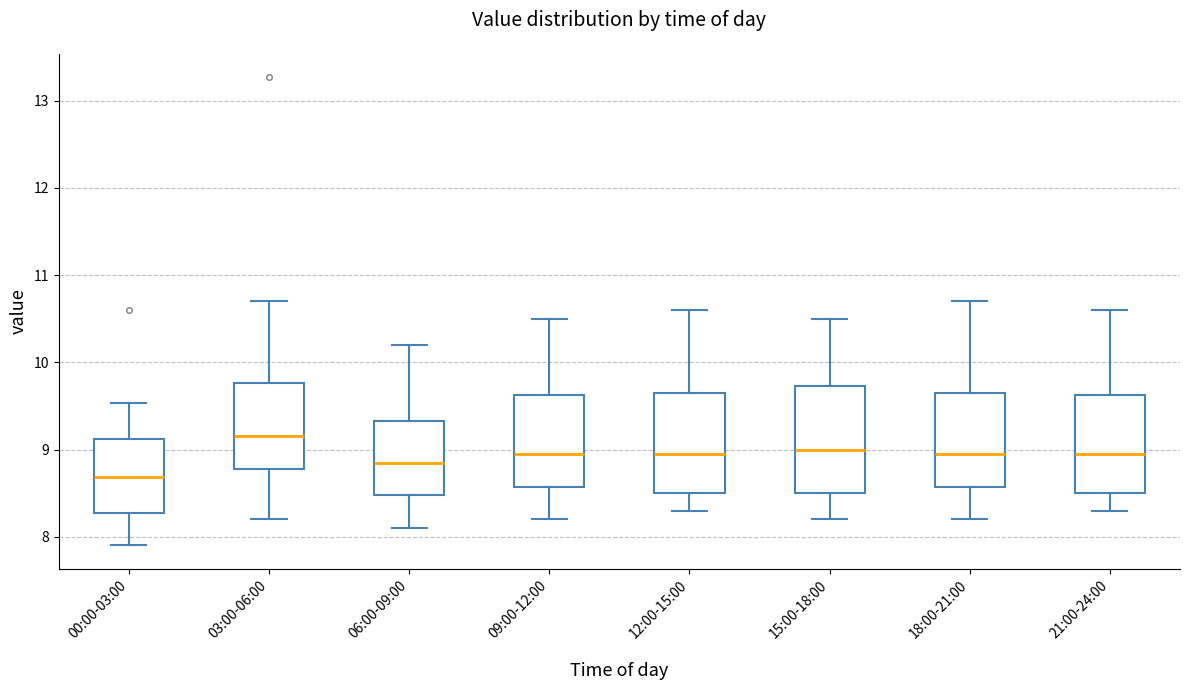

Where does the median line of the box for 12:00-15:00 sit on the y-axis? The values are not printed on the chart, so give them approximately, as read against the axis.

9.0